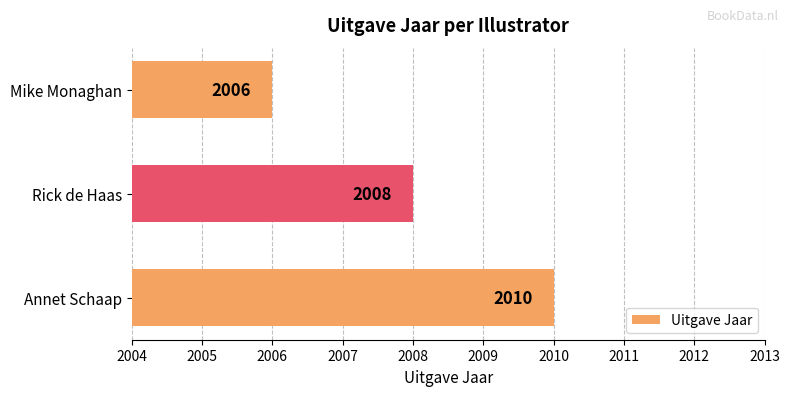

Which has a higher value, Rick de Haas or Annet Schaap?

Annet Schaap